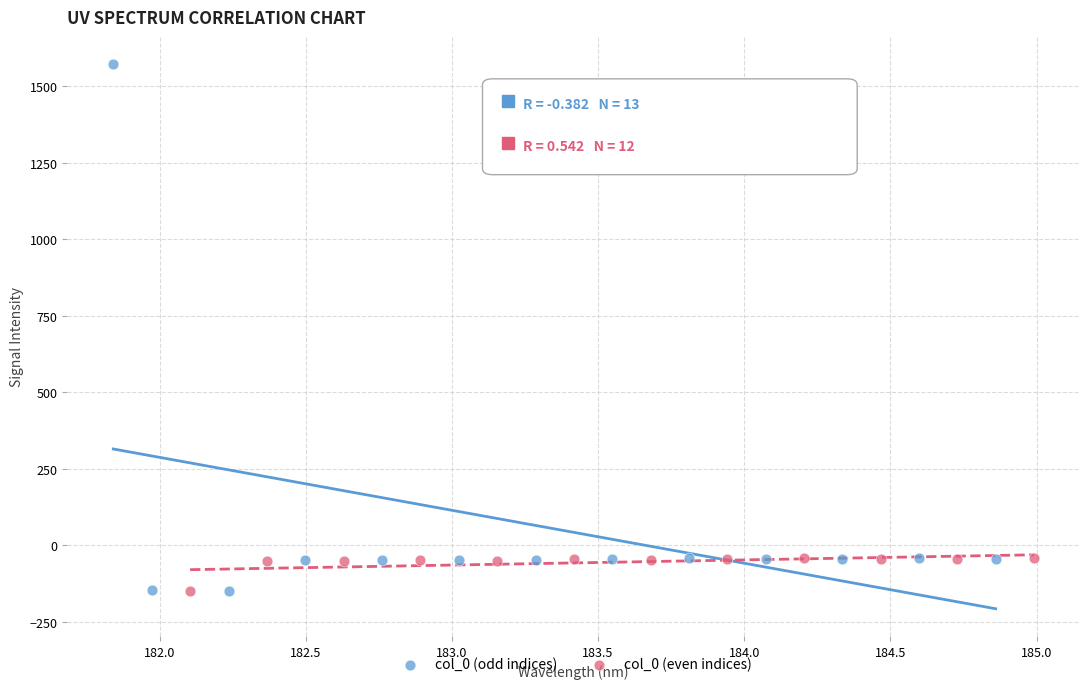

Which series has the widest spread of Y values?

col_0 (odd indices)